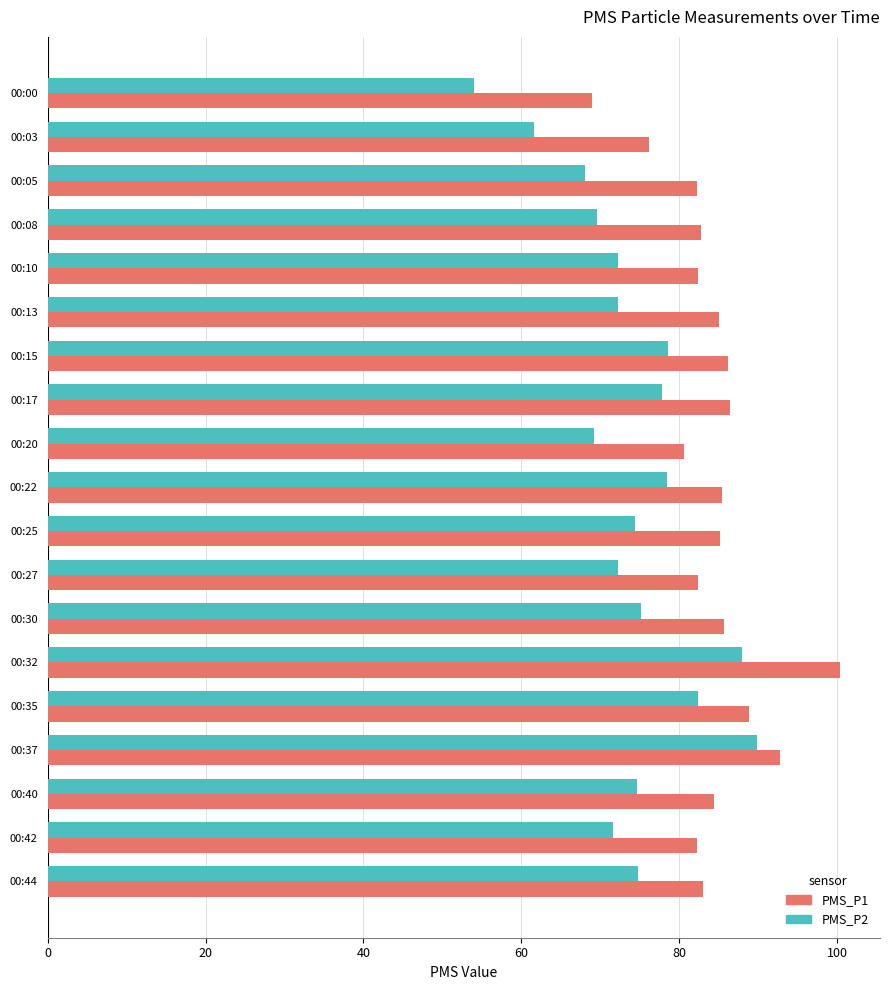

What value does the PMS_P2 series have at 00:17?

77.8